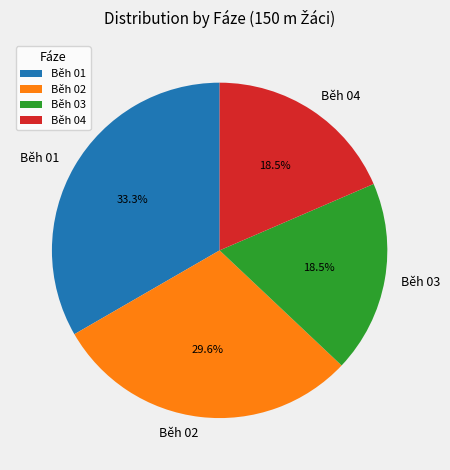

Does Běh 02 account for over 50% of the chart?

No